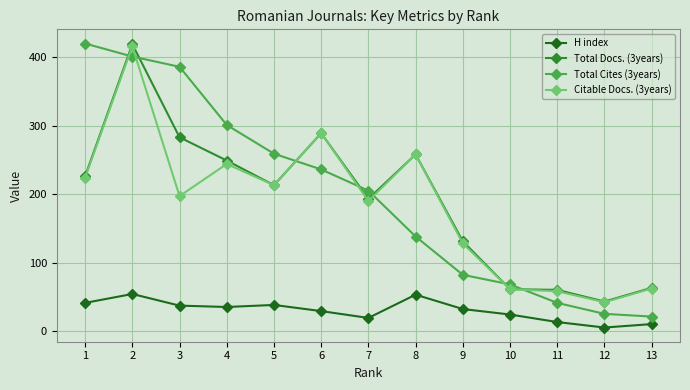

What is the total value across all series at 6?

843